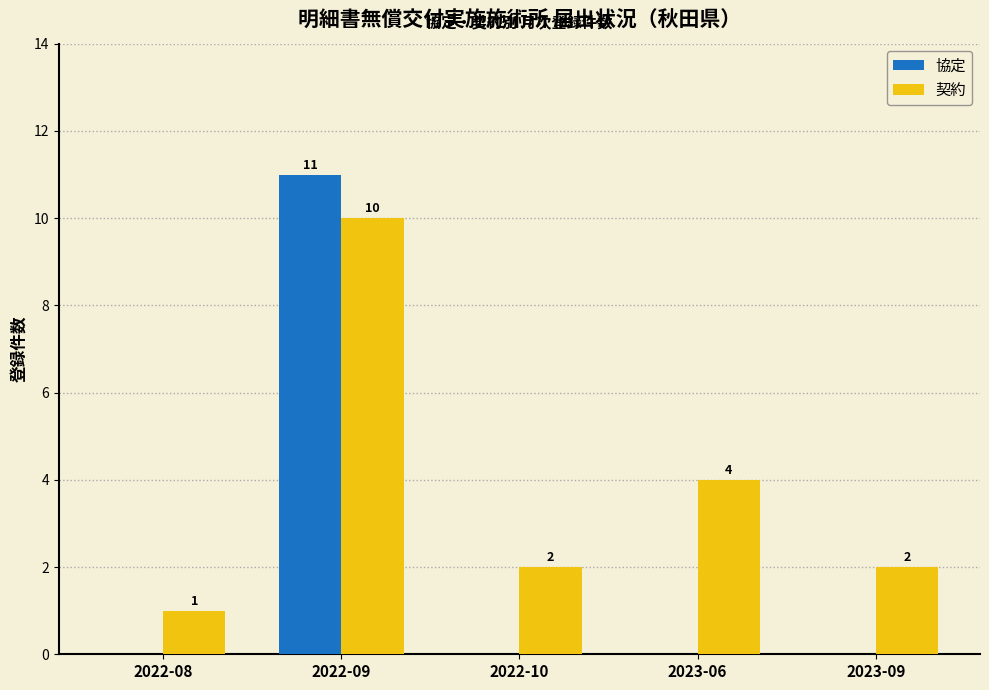

At which category is the sum across all series the highest?

2022-09